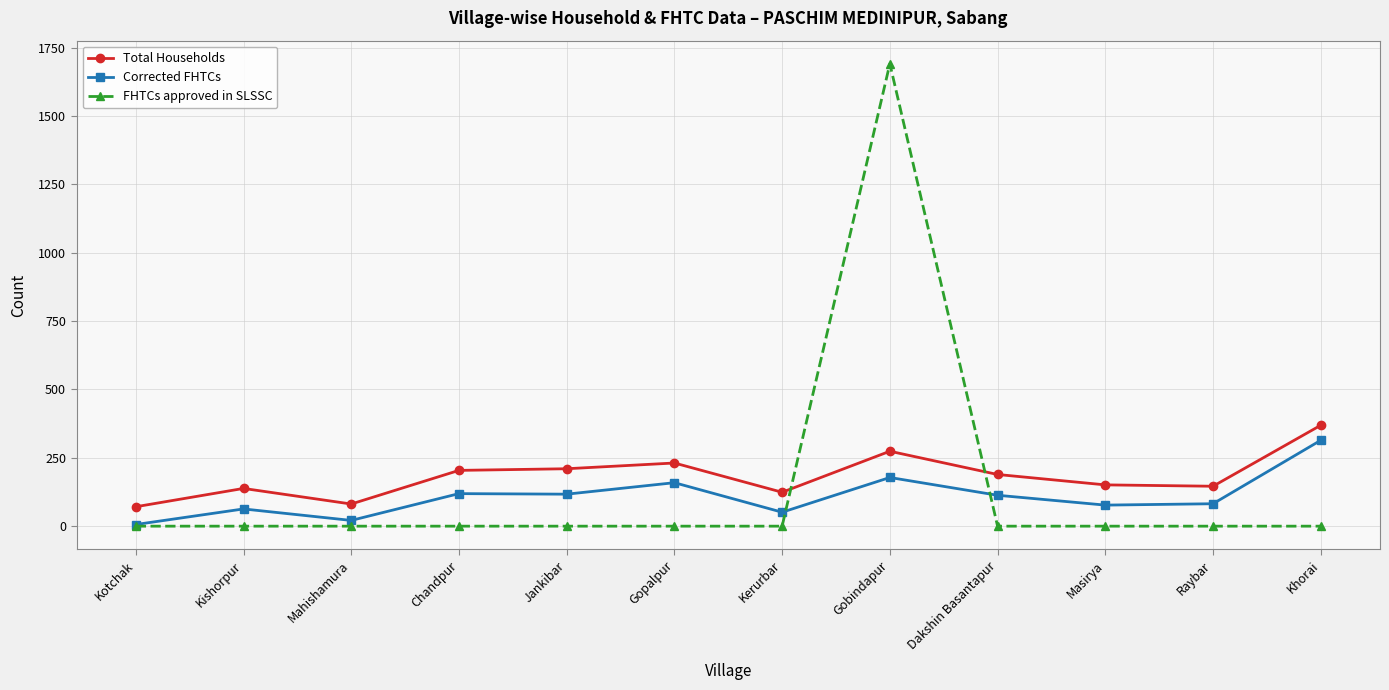

What is the difference between the maximum and minimum values in the Total Households series?

298